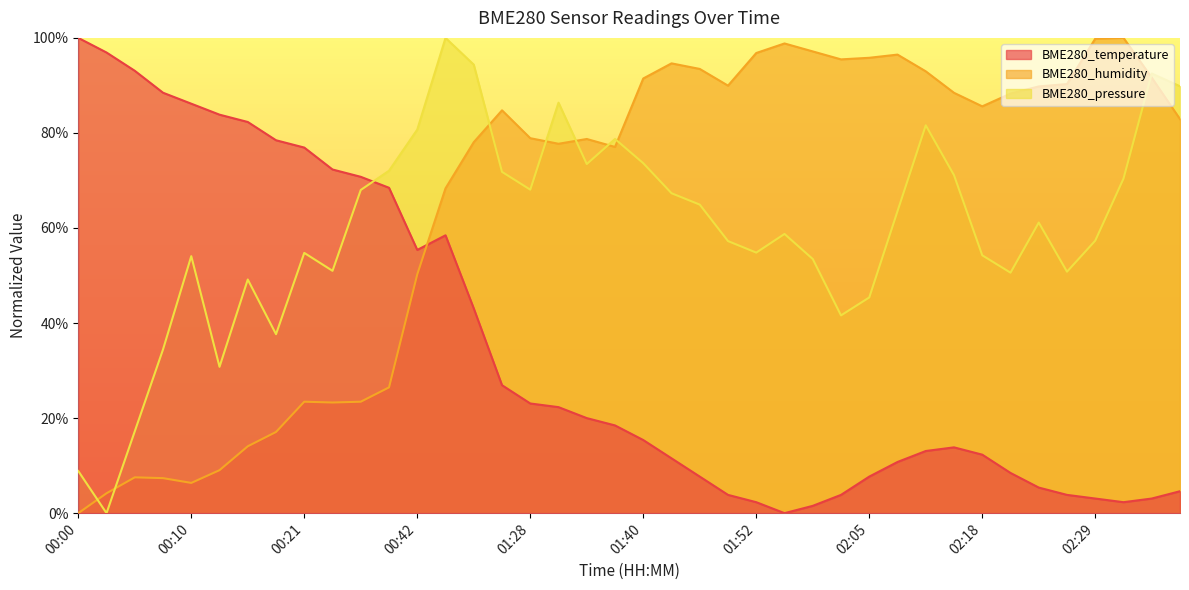

At which label does BME280_temperature reach its peak?

00:00